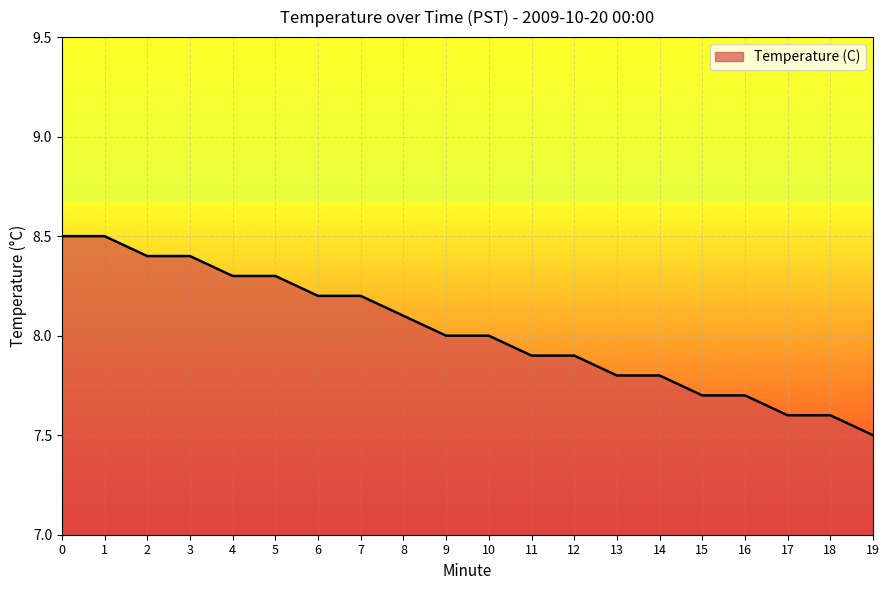

Count the number of data series in this chart.

1